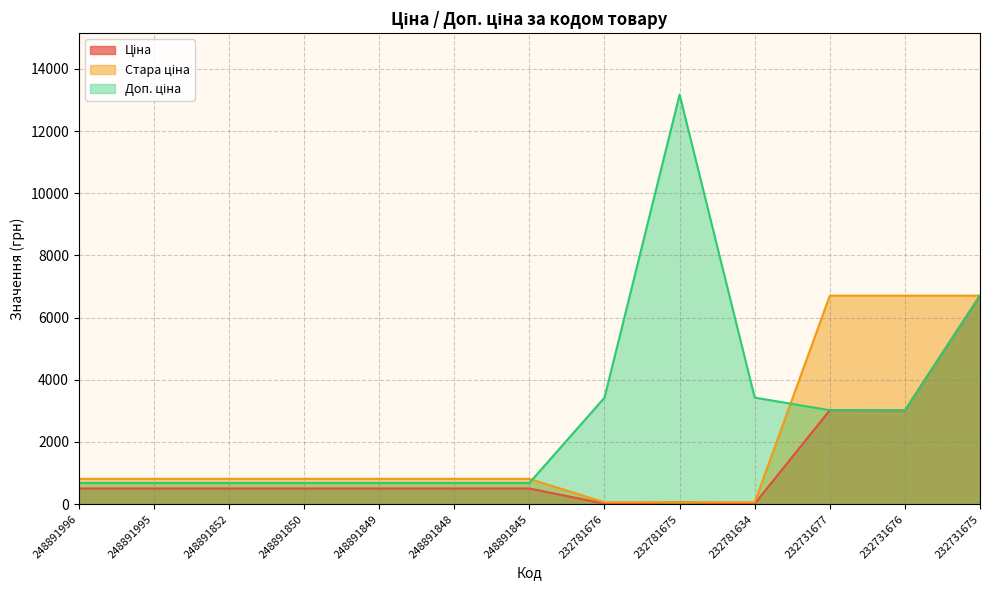

The value of Доп. ціна at 248891849 is 682.0. True or false?

True